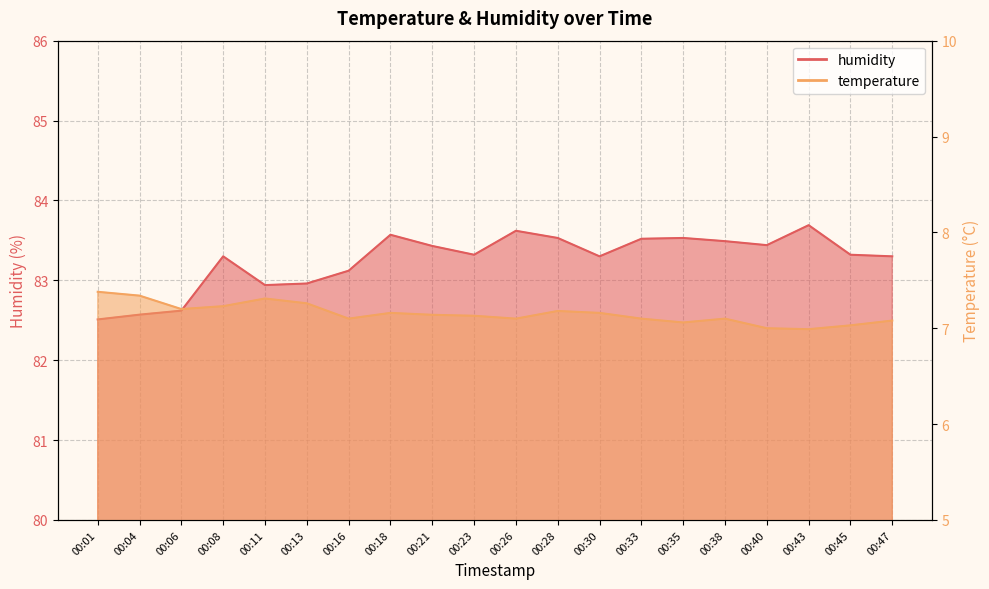

What is the minimum value for humidity?

82.5